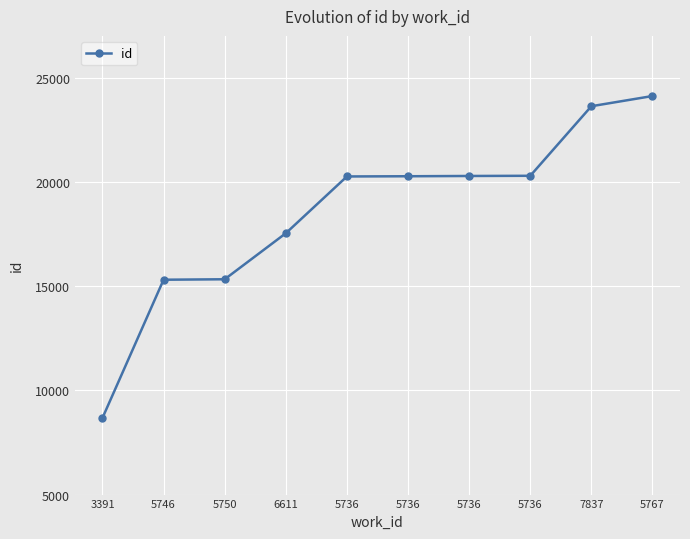

Count the number of categories in the chart.

10